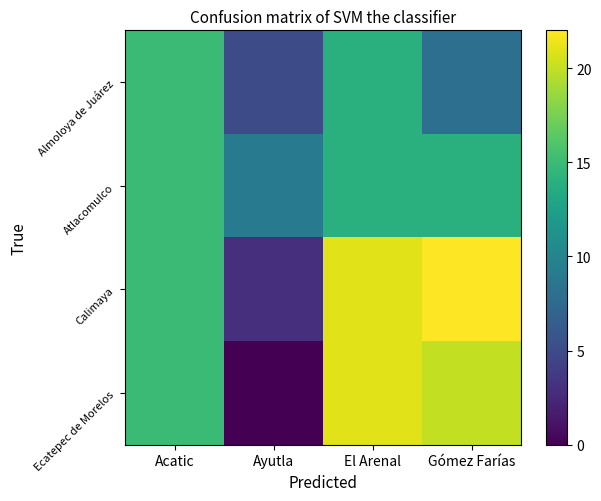

Which series has the largest total across all categories?

Calimaya